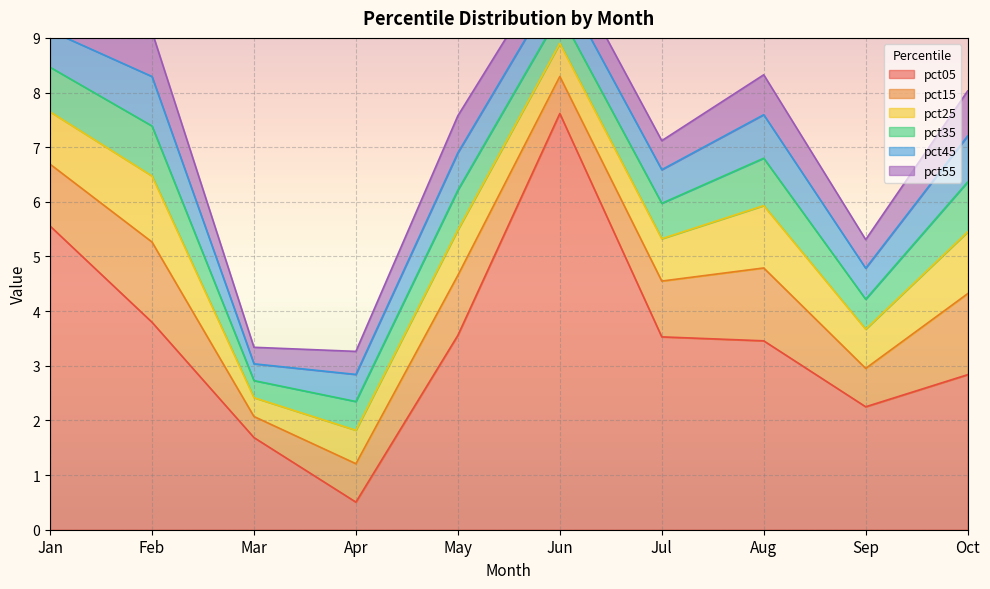

Rank the categories by pct15 value from lowest to highest.

Mar, Jun, Sep, Apr, Jul, May, Jan, Aug, Feb, Oct